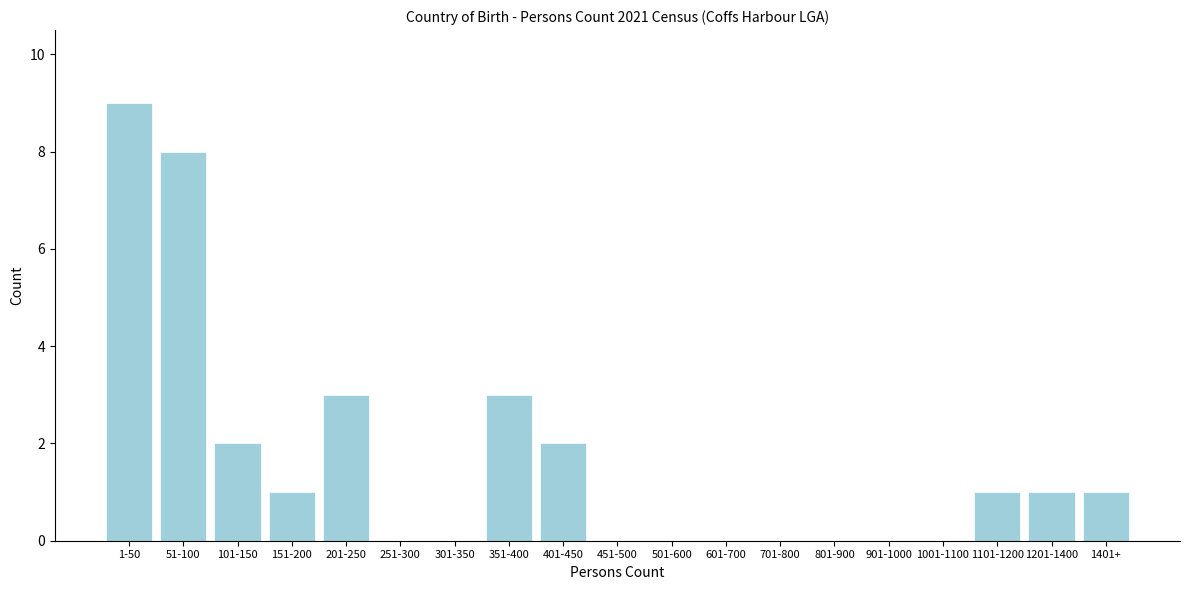

Reading left to right, extract all data points from this chart.

1-50=9	51-100=8	101-150=2	151-200=1	201-250=3	251-300=0	301-350=0	351-400=3	401-450=2	451-500=0	501-600=0	601-700=0	701-800=0	801-900=0	901-1000=0	1001-1100=0	1101-1200=1	1201-1400=1	1401+=1